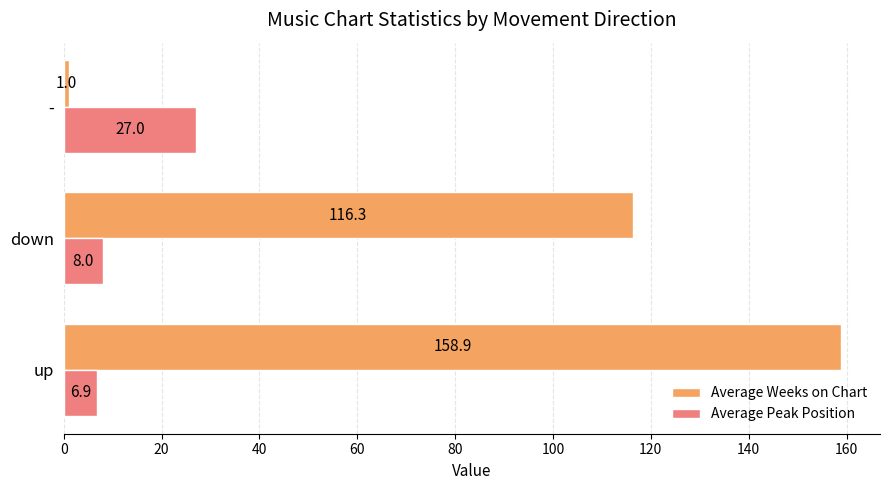

What is the sum of the Average Weeks on Chart values at up and -?

159.9